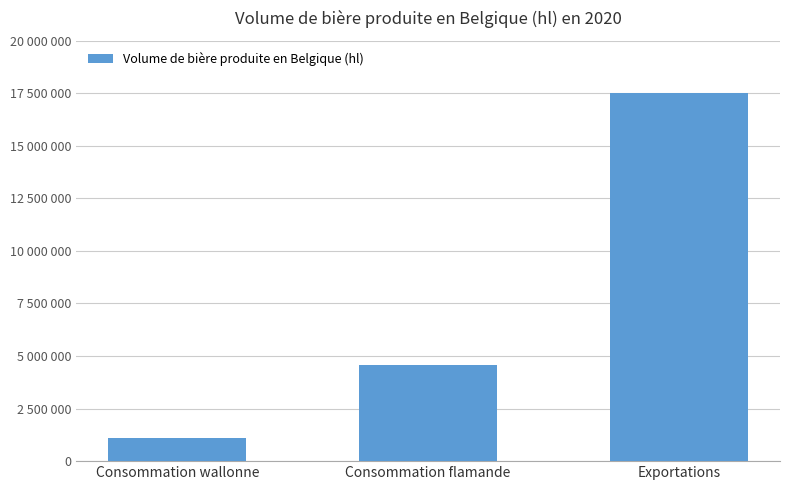

What is the approximate value at Exportations?

17500000